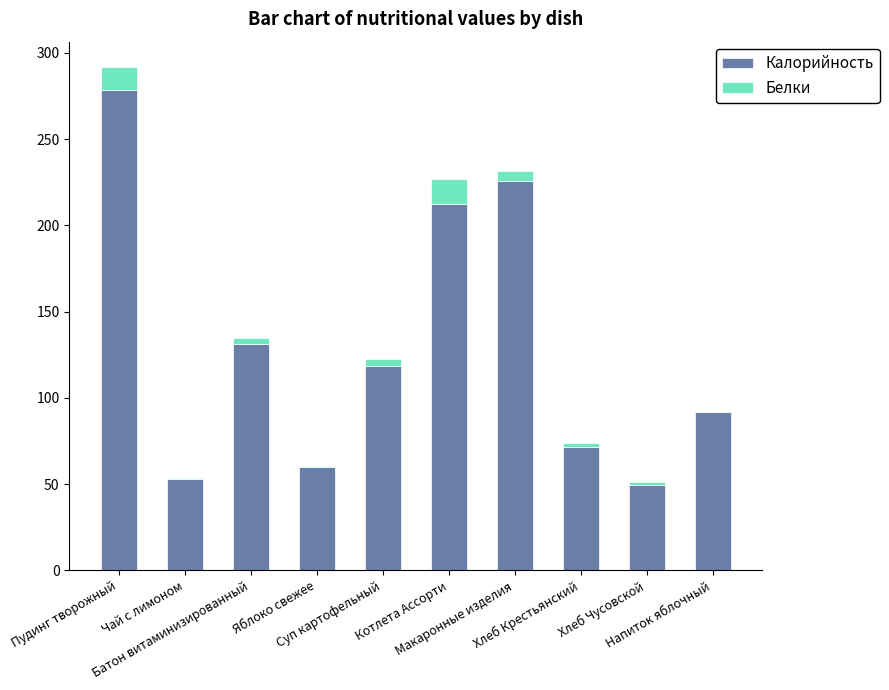

Does the chart contain stacked bars?

Yes